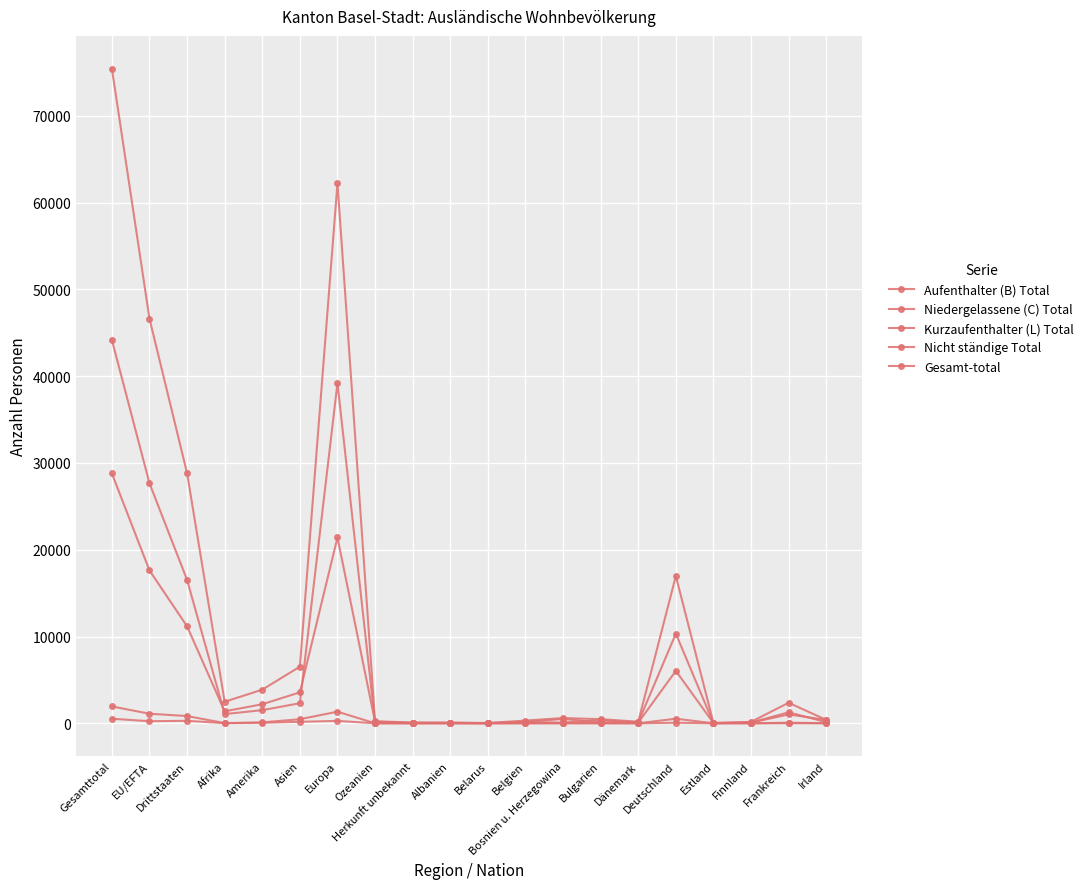

How many interior local valleys does the Gesamt-total series have?

4